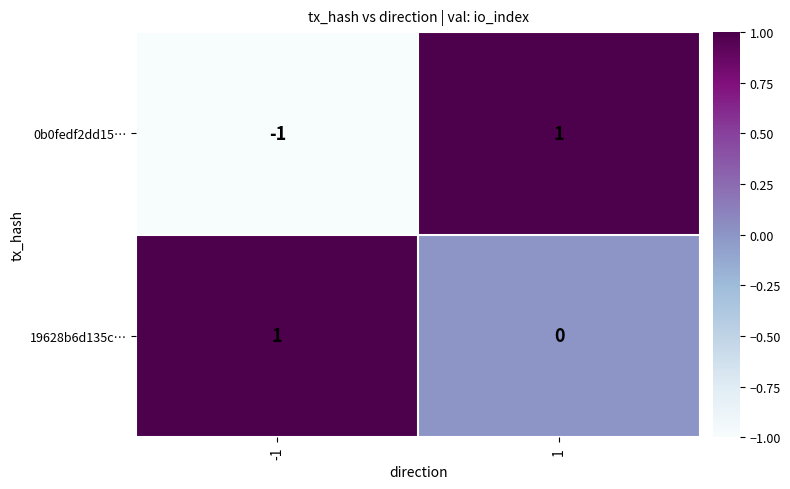

List the labels in order of 19628b6d135c… value, smallest first.

1, -1